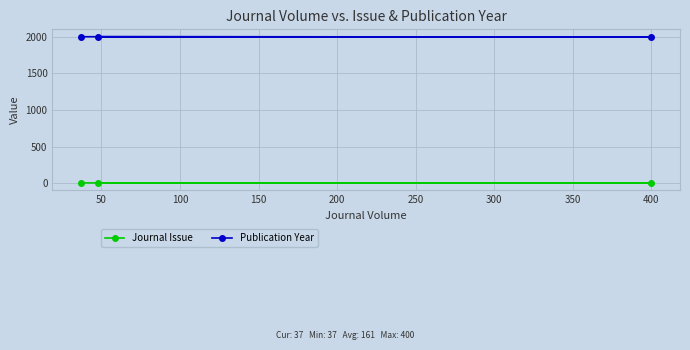

Which series has the largest total across all categories?

Publication Year